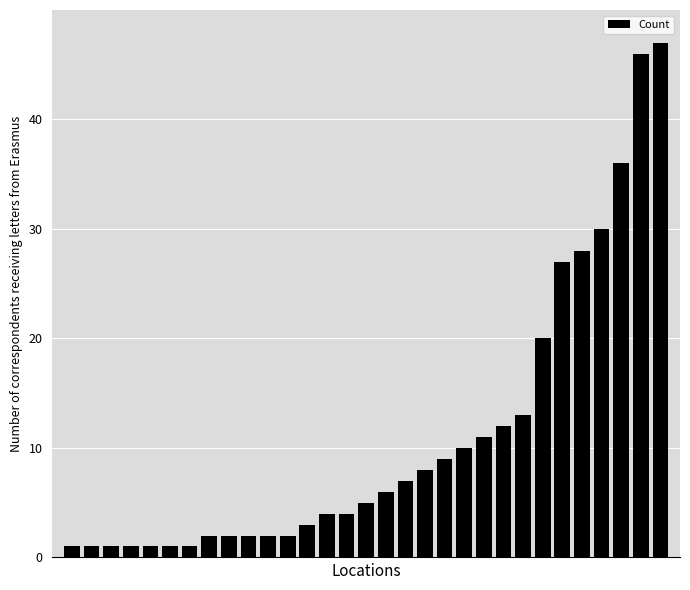

What is the average value?

11